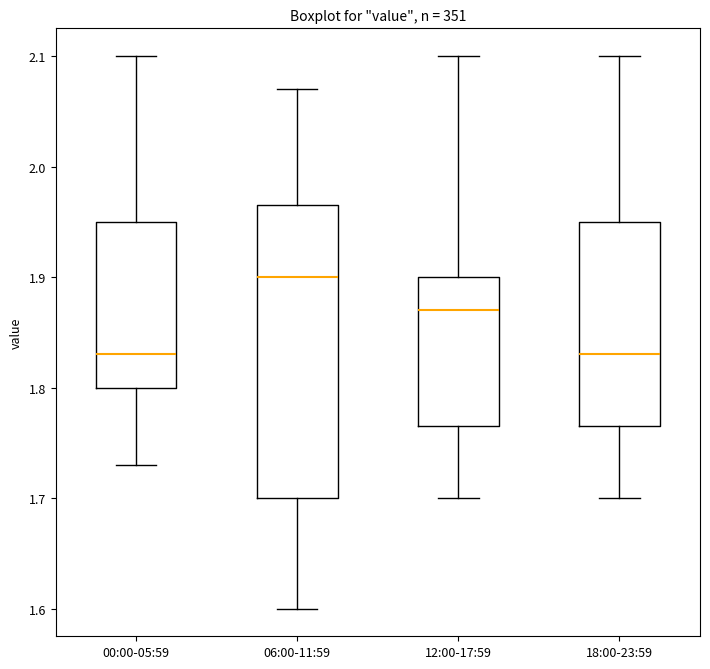

Where does the upper whisker of the box for 18:00-23:59 end on the y-axis? The values are not printed on the chart, so give them approximately, as read against the axis.

2.10